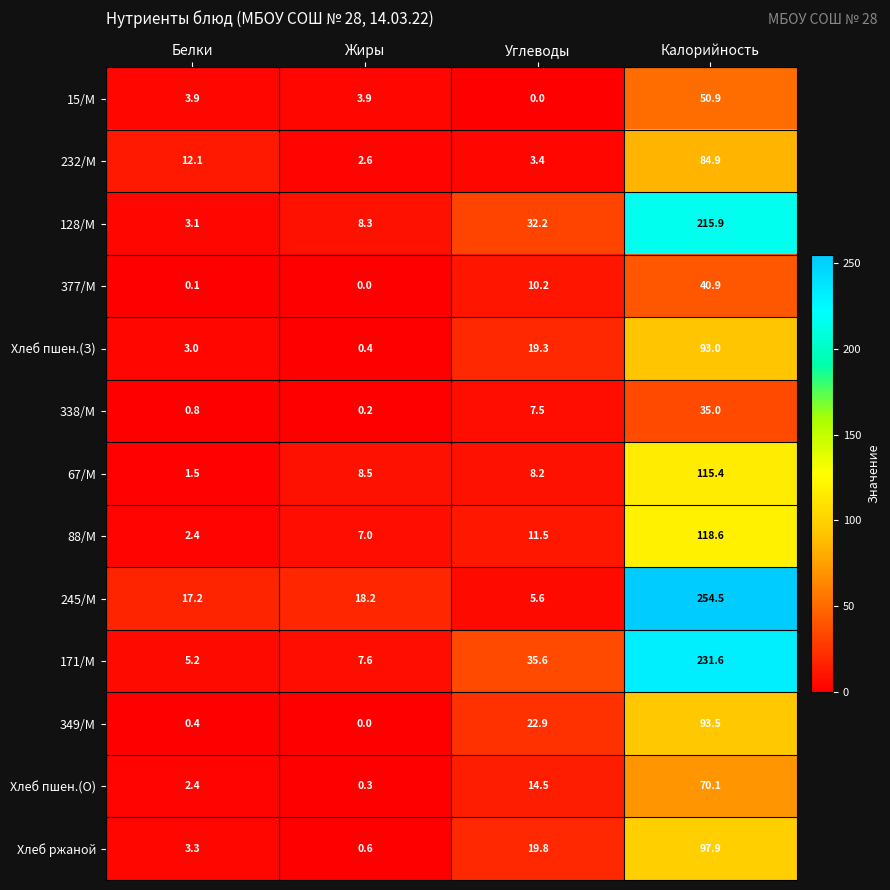

List the series in order of their peak value, highest first.

245/М, 171/М, 128/М, 88/М, 67/М, Хлеб ржаной, 349/М, Хлеб пшен.(З), 232/М, Хлеб пшен.(О), 15/М, 377/М, 338/М